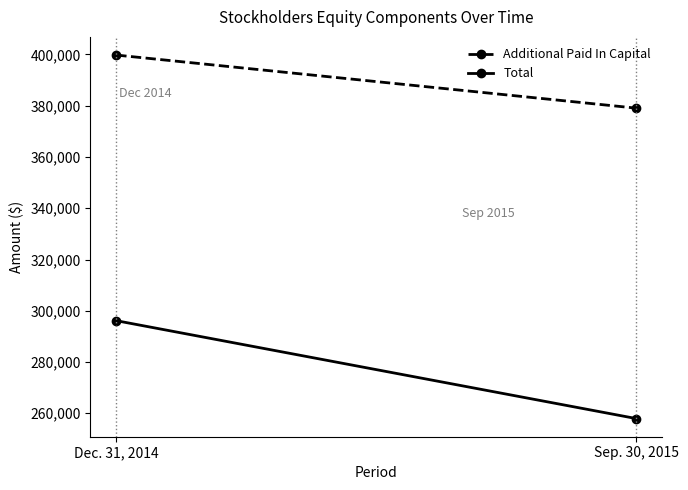

Reading left to right, transcribe all the data shown in this chart.

Additional Paid In Capital: Dec. 31, 2014=399774	Sep. 30, 2015=379069
Total: Dec. 31, 2014=296134	Sep. 30, 2015=257950